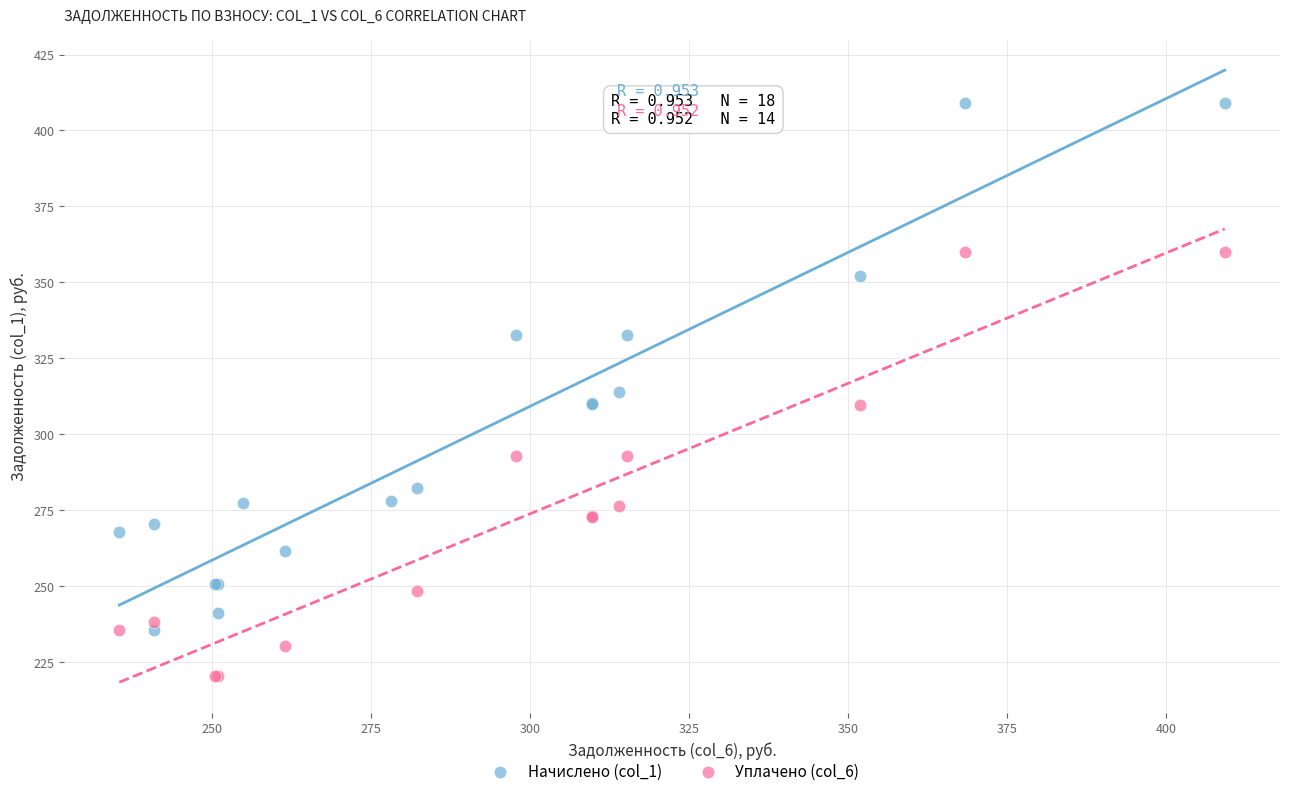

Which series reaches the minimum Y coordinate?

Уплачено (col_6)